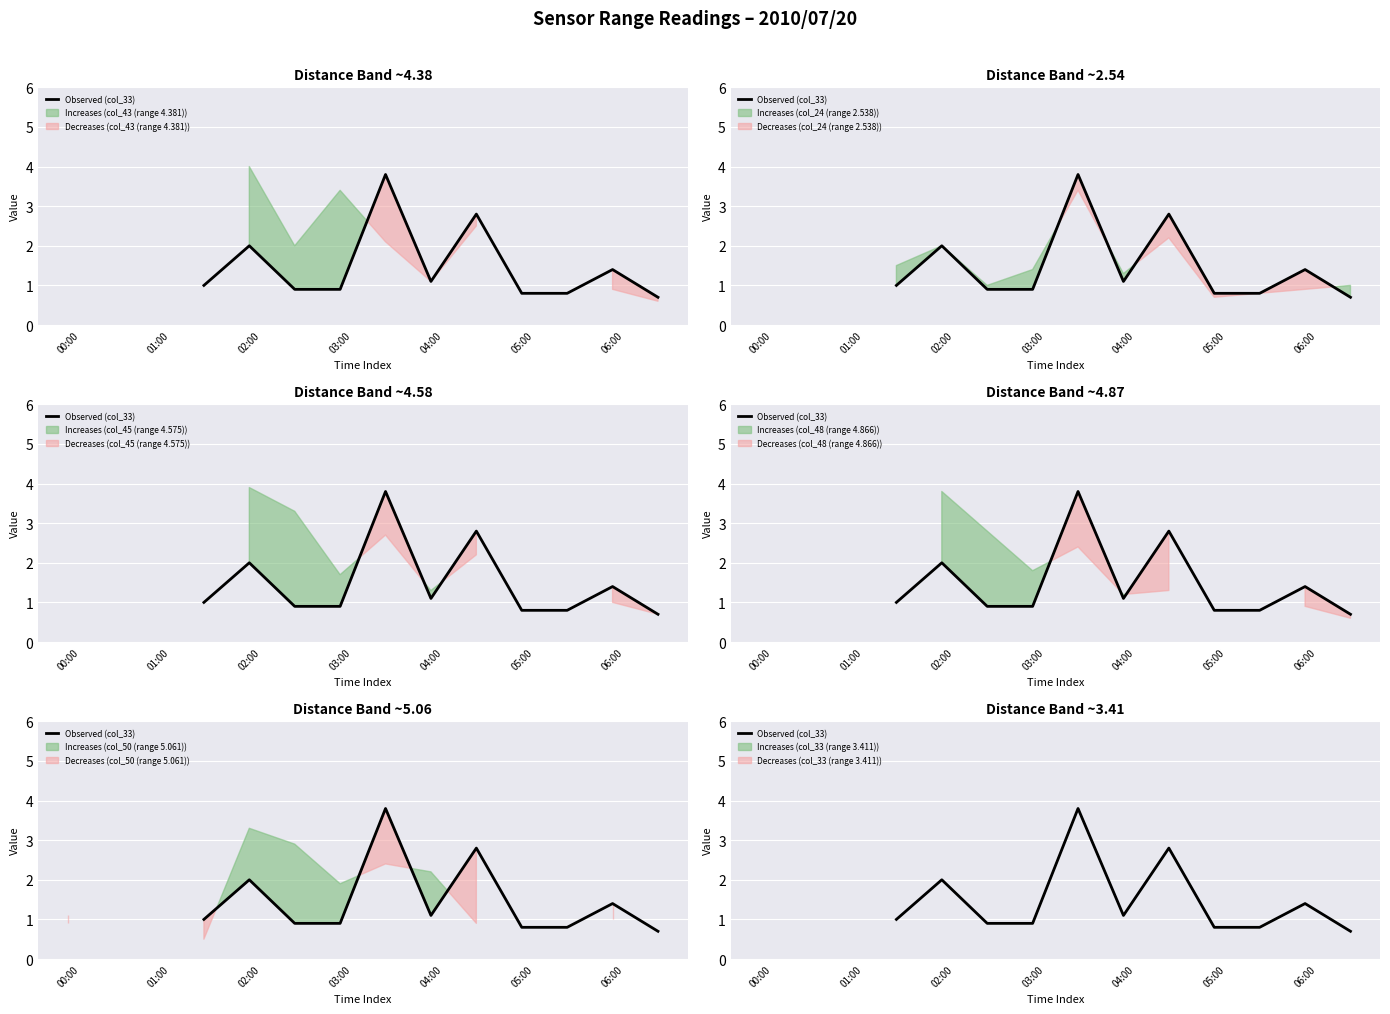

Is it true that the value at 13 is 0.7?

True